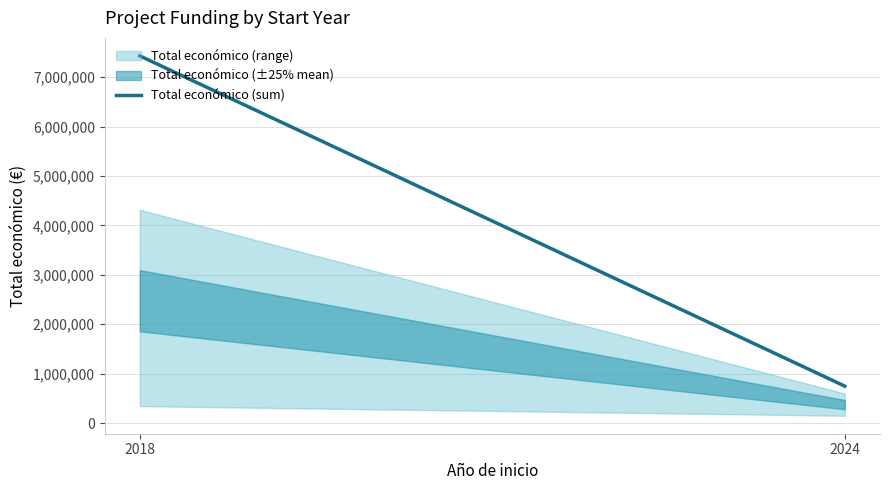

List the labels in order of value, smallest first.

2024, 2018